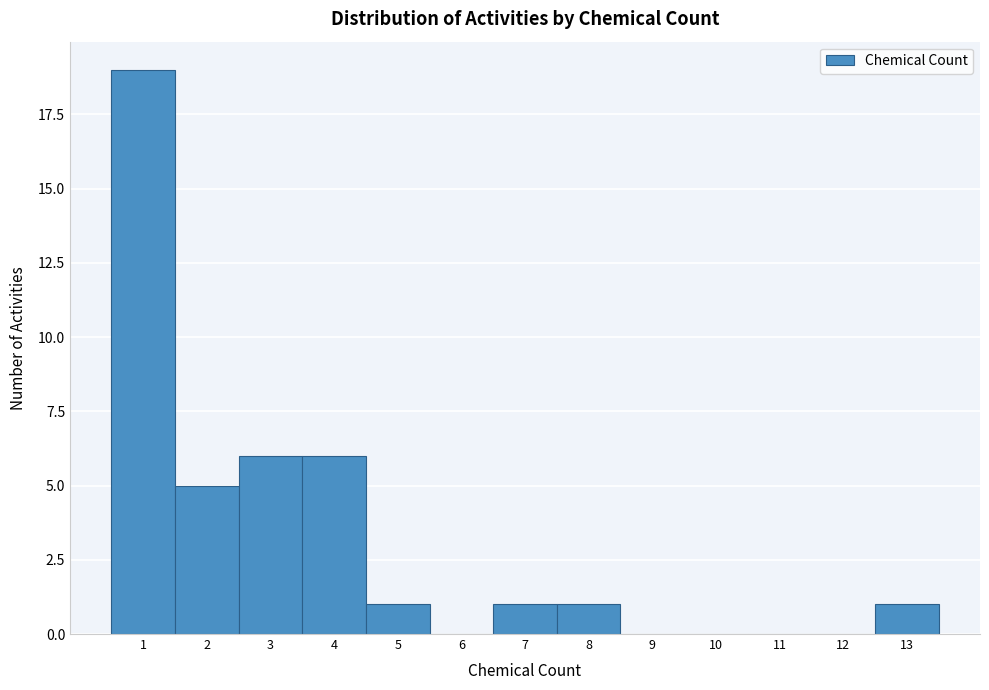

Reading left to right, list every bar in this chart as the range it spans on the x-axis followed by its height. The values are not printed on the chart, so give them approximately, as read against the axis.

0.5 to 1.5: 19
1.5 to 2.5: 5
2.5 to 3.5: 6
3.5 to 4.5: 6
4.5 to 5.5: 1
5.5 to 6.5: 0
6.5 to 7.5: 1
7.5 to 8.5: 1
8.5 to 9.5: 0
9.5 to 10.5: 0
10.5 to 11.5: 0
11.5 to 12.5: 0
12.5 to 13.5: 1